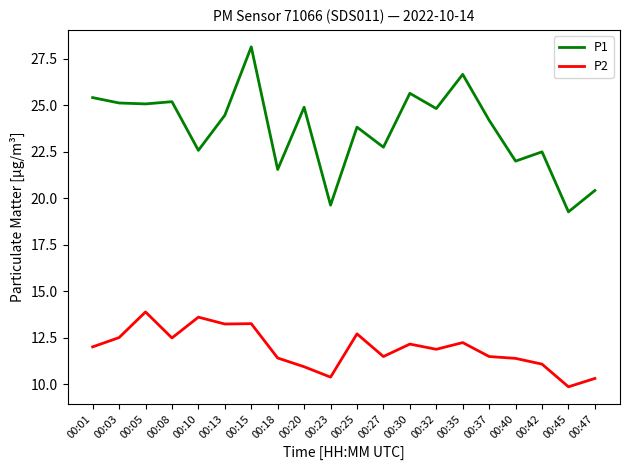

At how many categories does at least one series exceed 24?

11